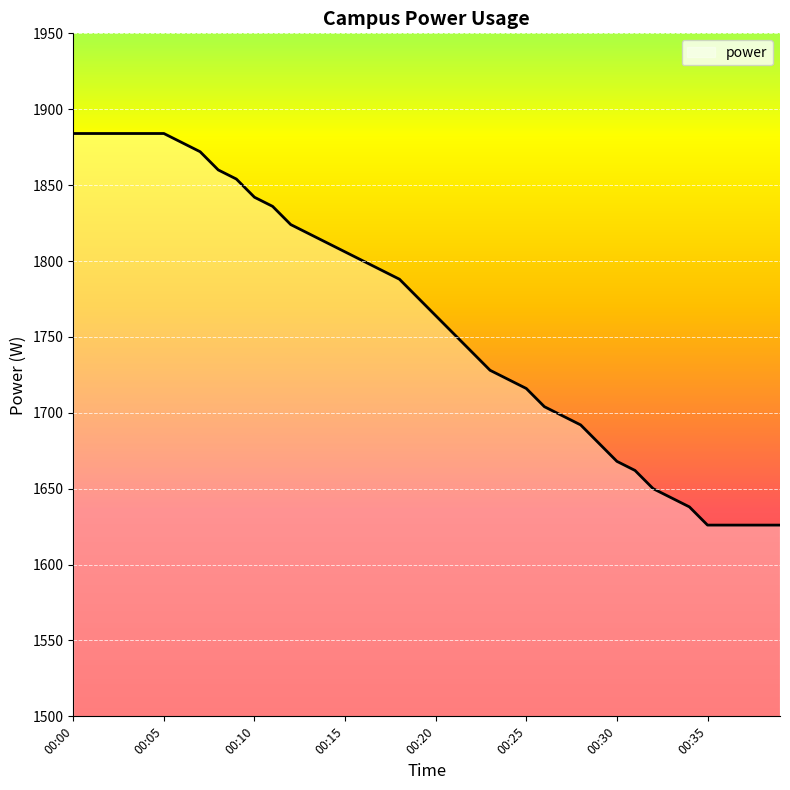

What is the minimum value shown in the chart?

1626